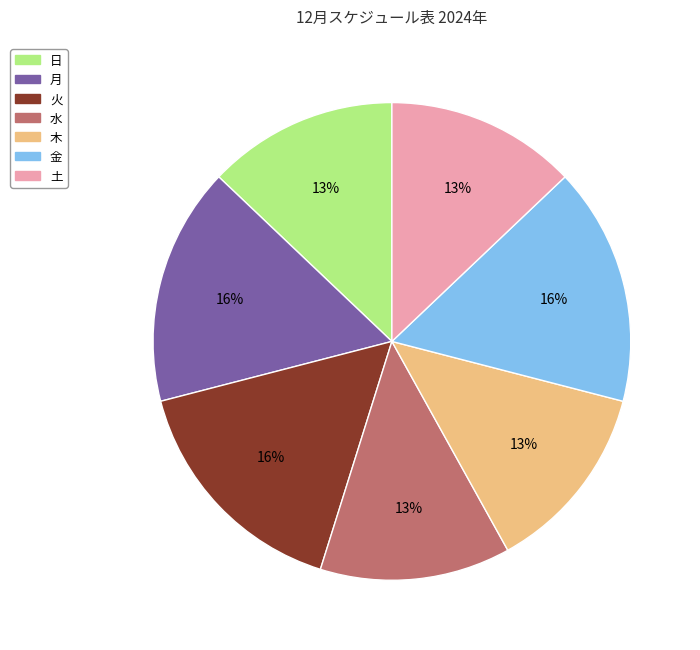

To the nearest percent, what is the average slice percentage?

14%